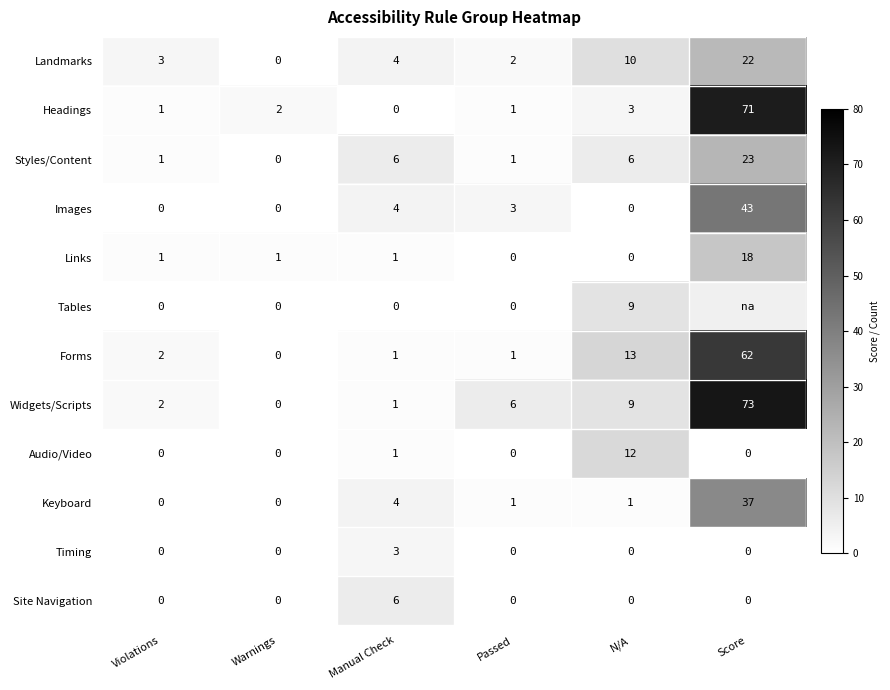

Rank the categories by Landmarks value from lowest to highest.

Warnings, Passed, Violations, Manual Check, N/A, Score